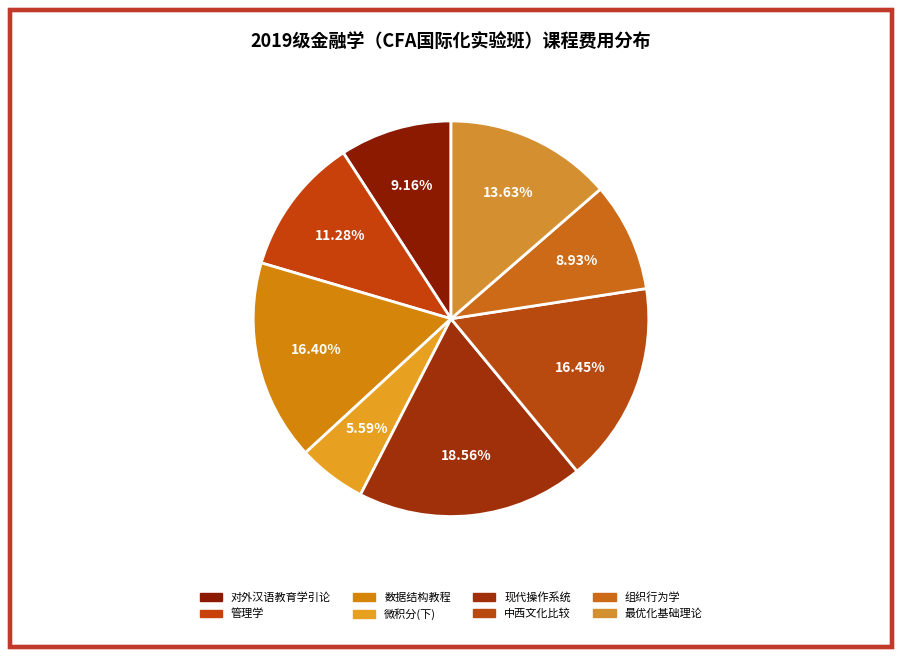

How many segments does this pie chart have?

8